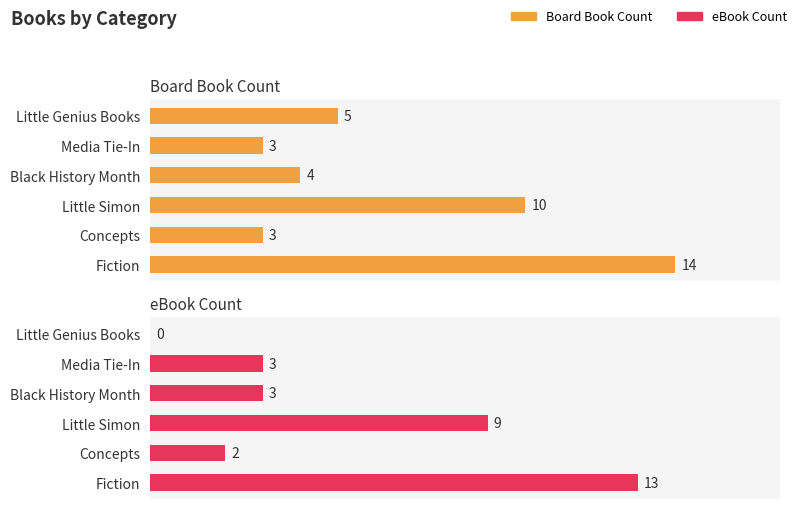

The Board Book Count series shows 3 at Little Simon. True or false?

False